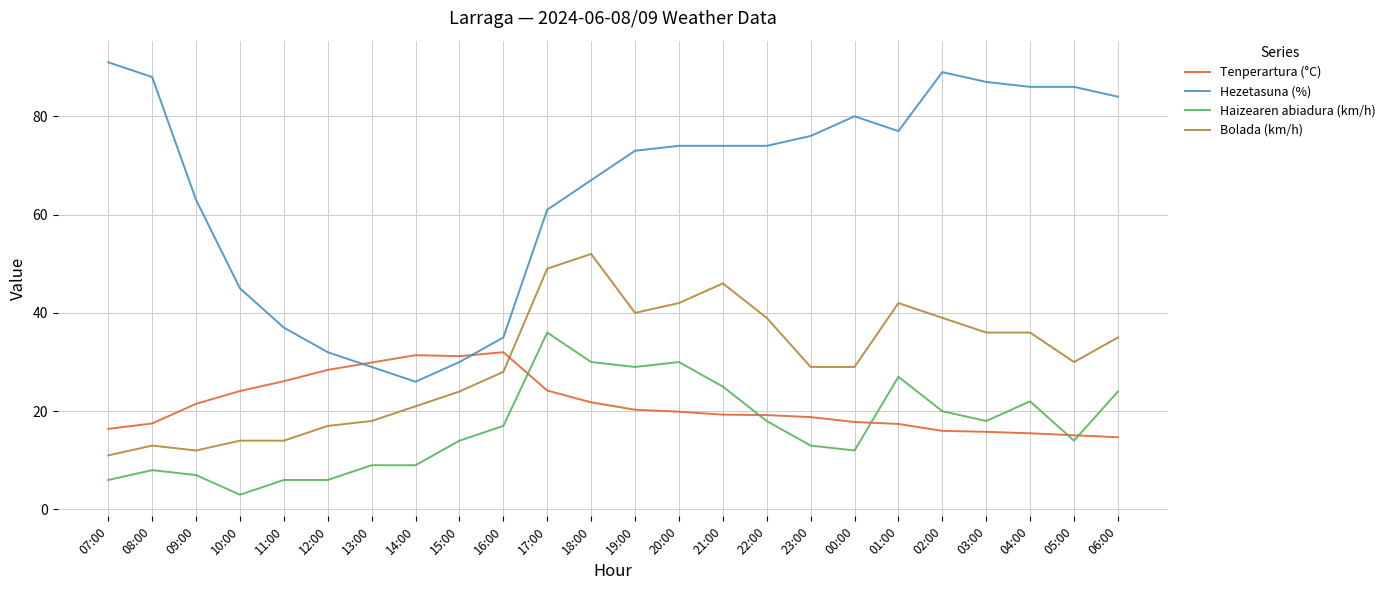

How many values in the Bolada (km/h) series are below 30?

12